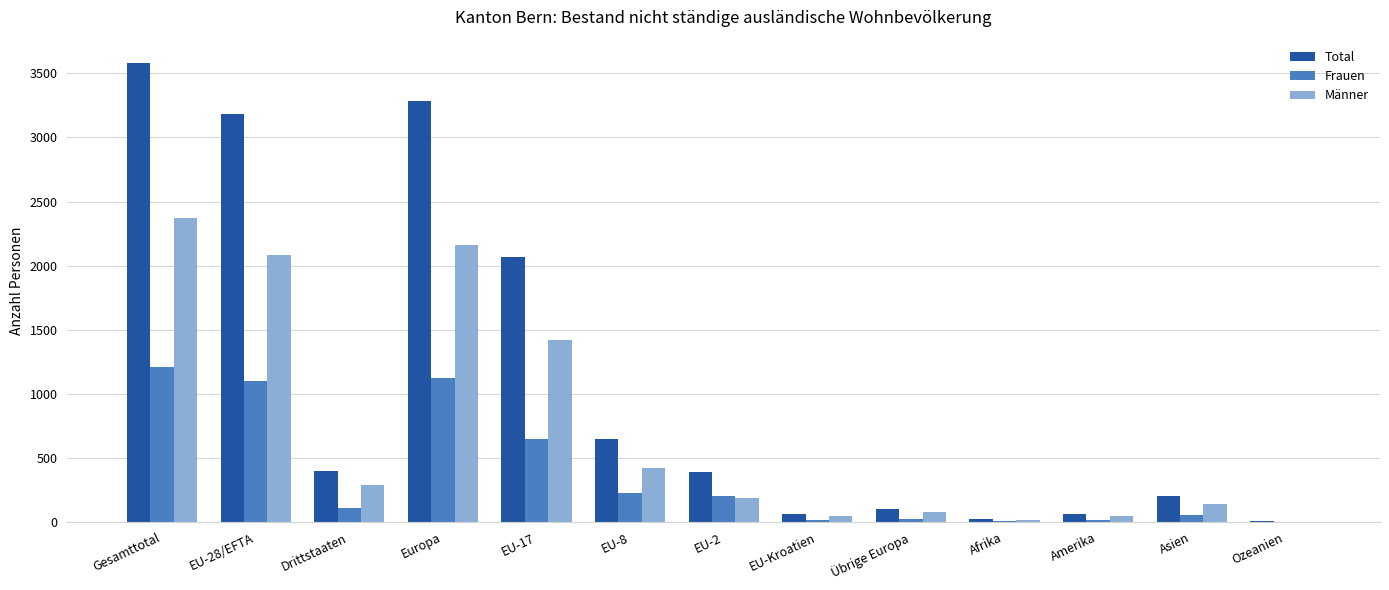

True or false: Männer has a value of 815 at Gesamttotal.

False